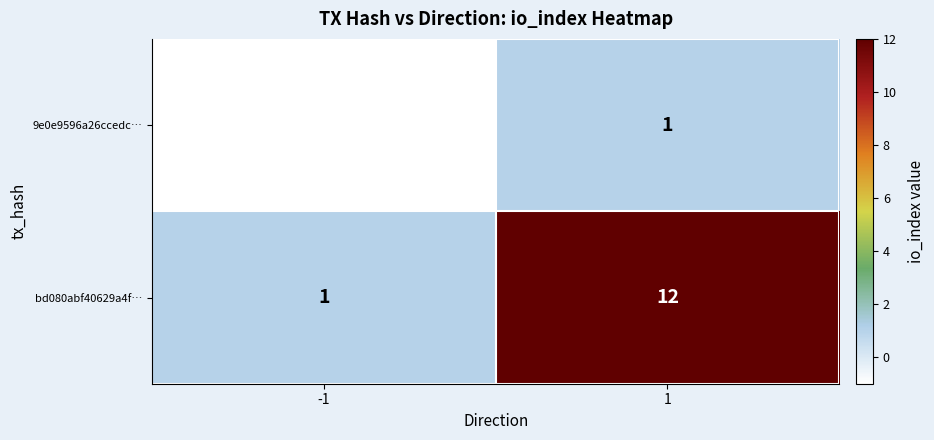

At how many categories does at least one series exceed 0?

2